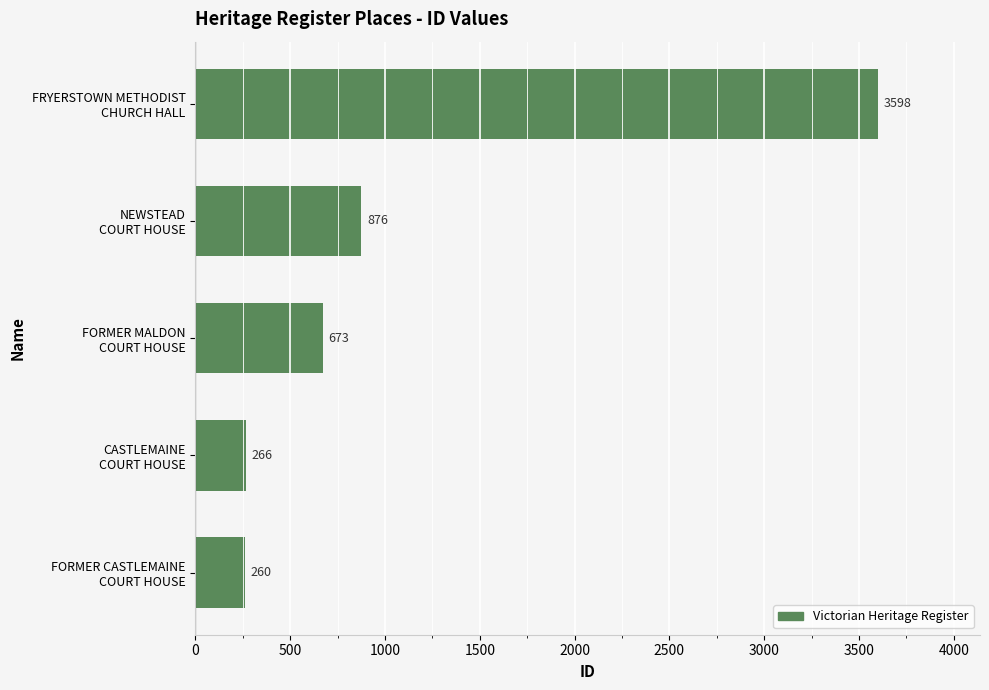

List the labels in order of value, smallest first.

FORMER CASTLEMAINE
COURT HOUSE, CASTLEMAINE
COURT HOUSE, FORMER MALDON
COURT HOUSE, NEWSTEAD
COURT HOUSE, FRYERSTOWN METHODIST
CHURCH HALL